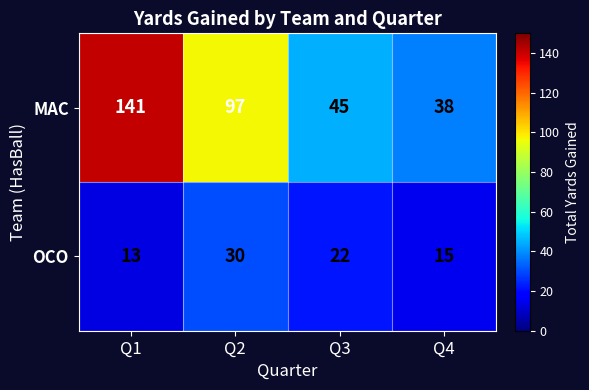

What is the maximum value shown in the chart?

141